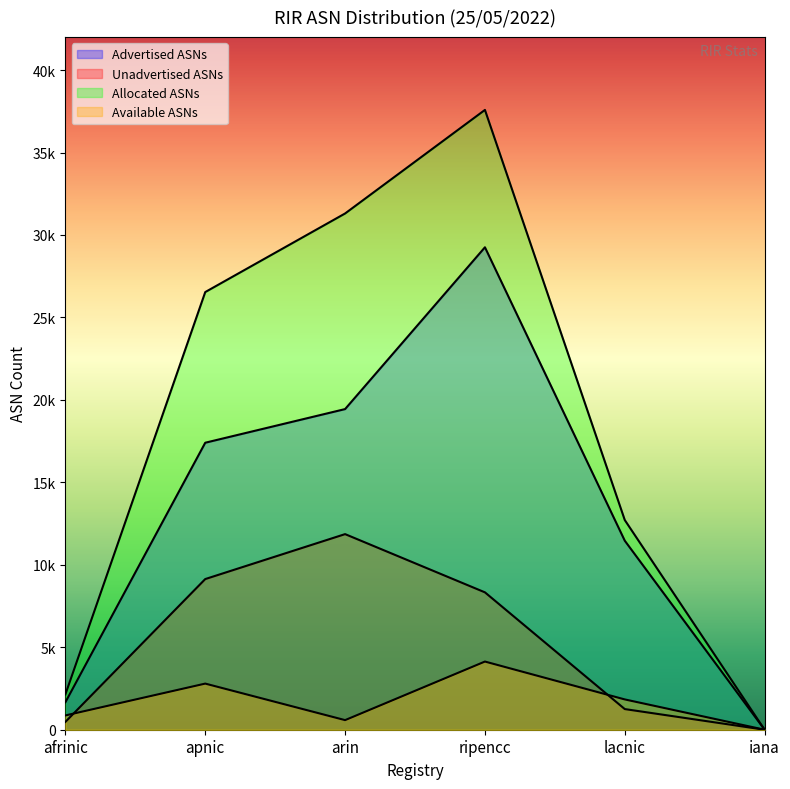

True or false: Advertised ASNs and Available ASNs intersect in this chart.

False